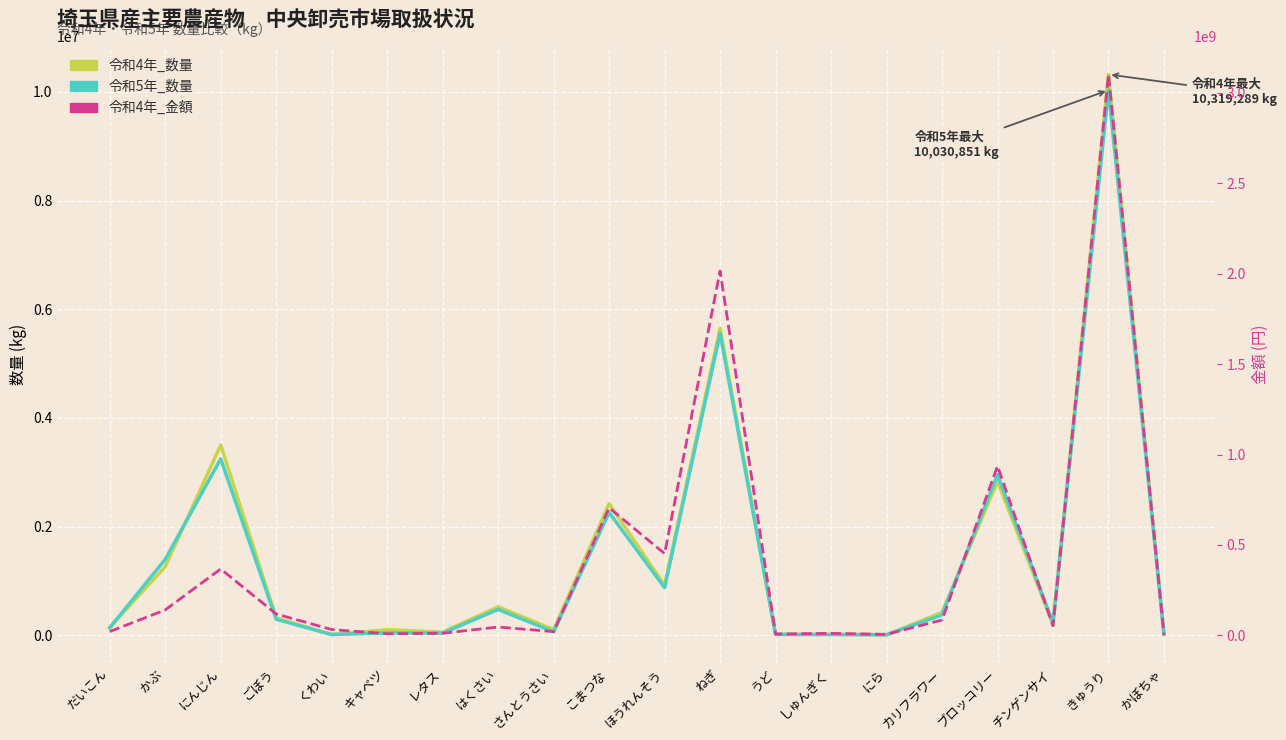

What is the maximum value shown in the chart?

3102366038